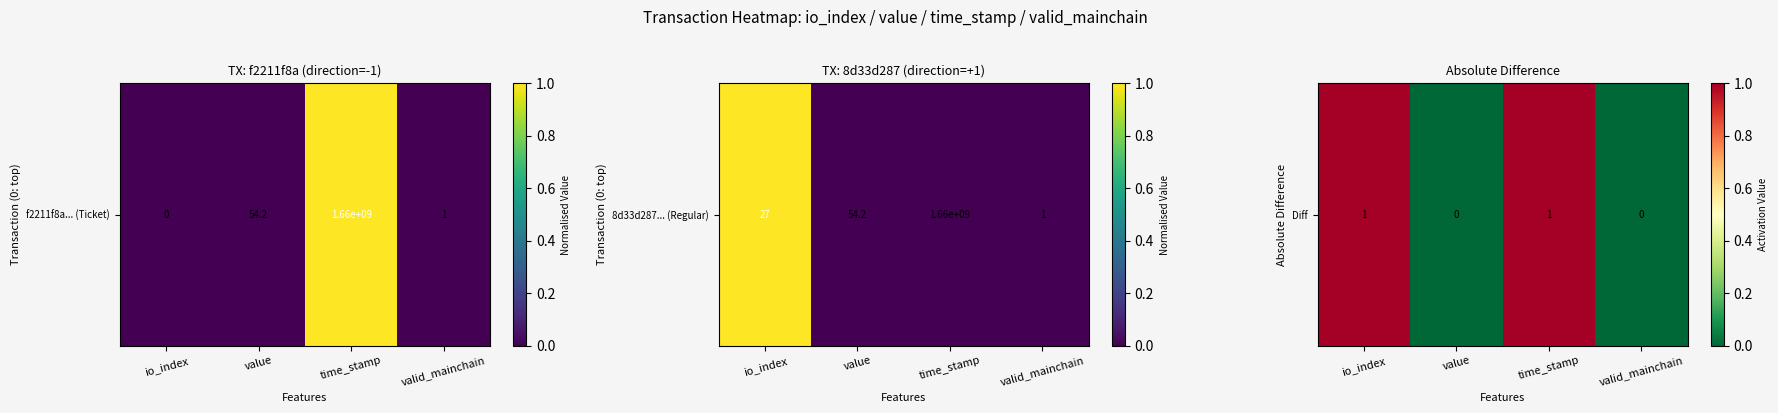

Between valid_mainchain and value, which is larger?

valid_mainchain